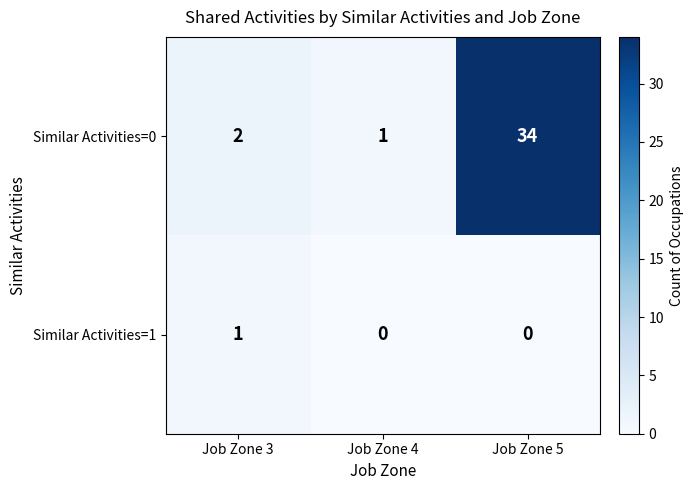

Reading left to right, list all the values displayed in this chart.

Similar Activities=0: Job Zone 3=2	Job Zone 4=1	Job Zone 5=34
Similar Activities=1: Job Zone 3=1	Job Zone 4=0	Job Zone 5=0